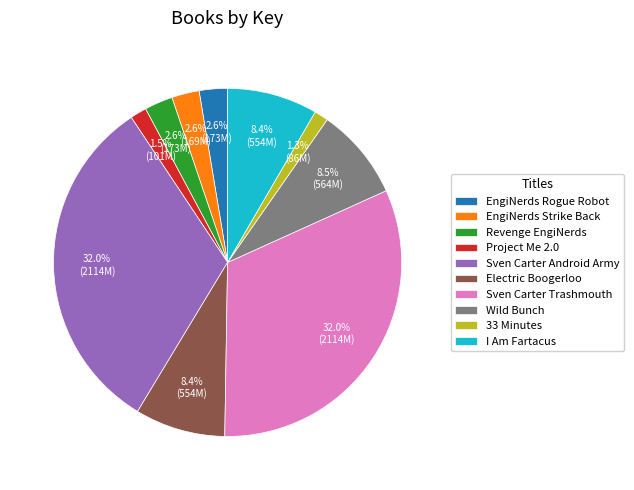

How much of the chart is everything except Sven Carter Android Army?

68.0%